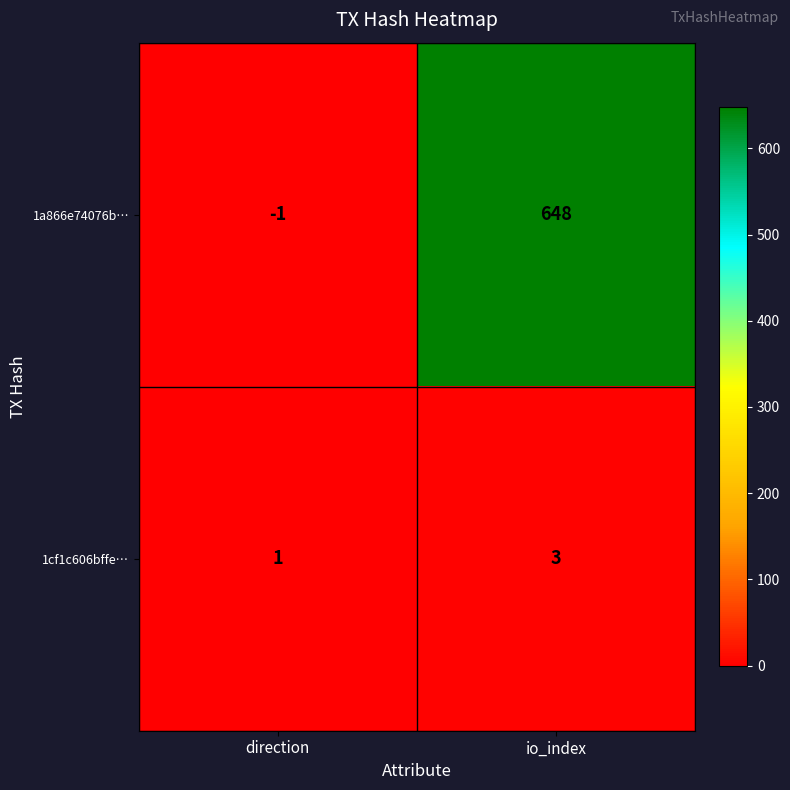

True or false: 1a866e74076b… has a value of -2 at direction.

False